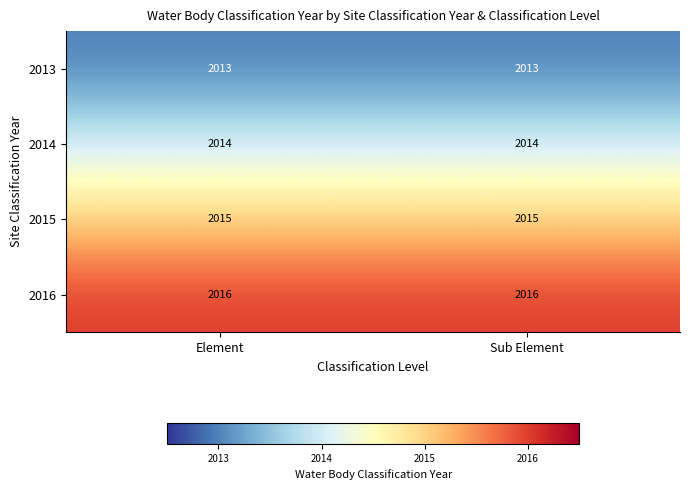

Reading right to left, list all the values displayed in this chart.

2013: Sub Element=2013	Element=2013
2014: Sub Element=2014	Element=2014
2015: Sub Element=2015	Element=2015
2016: Sub Element=2016	Element=2016